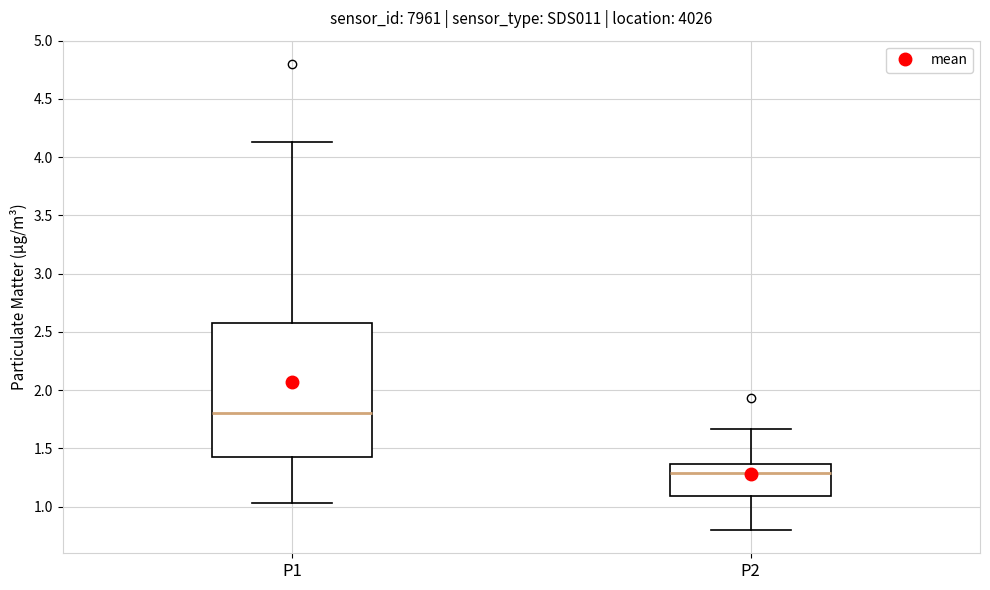

Where is the lower edge of the box for P2 on the y-axis? The values are not printed on the chart, so give them approximately, as read against the axis.

1.10